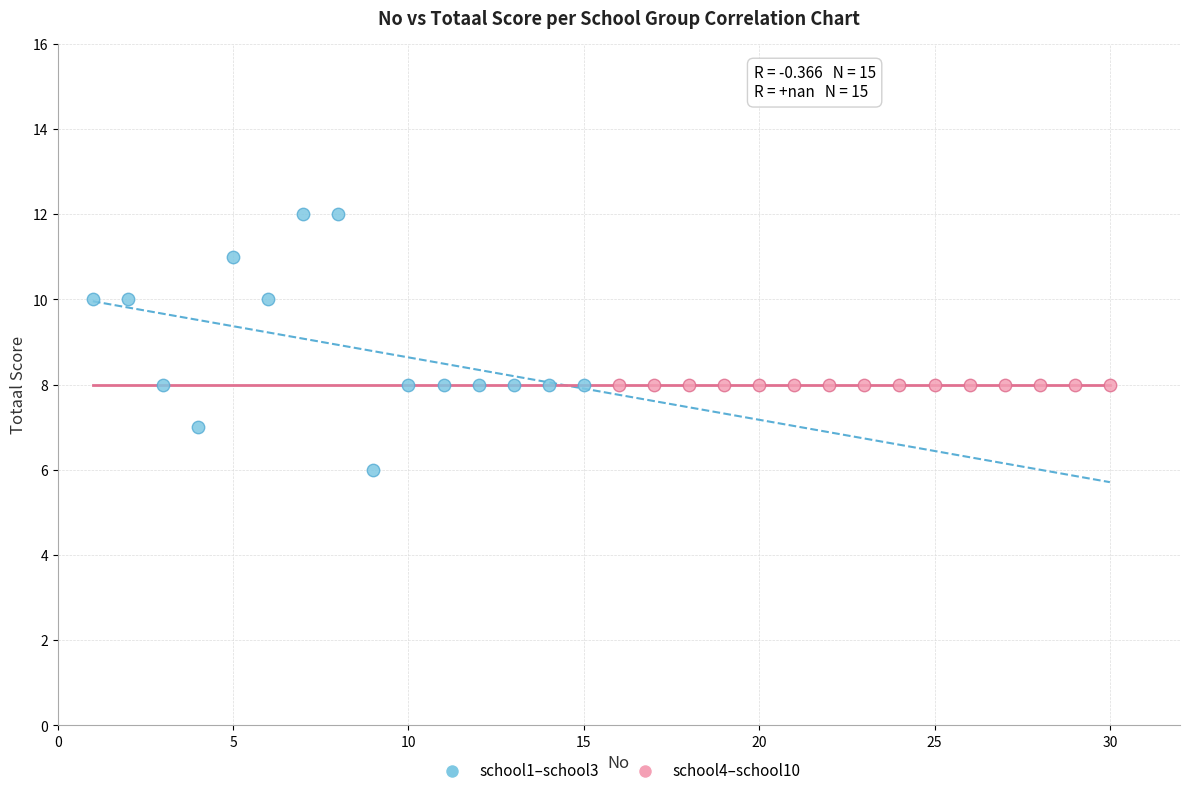

Which series reaches the minimum Y coordinate?

school1–school3